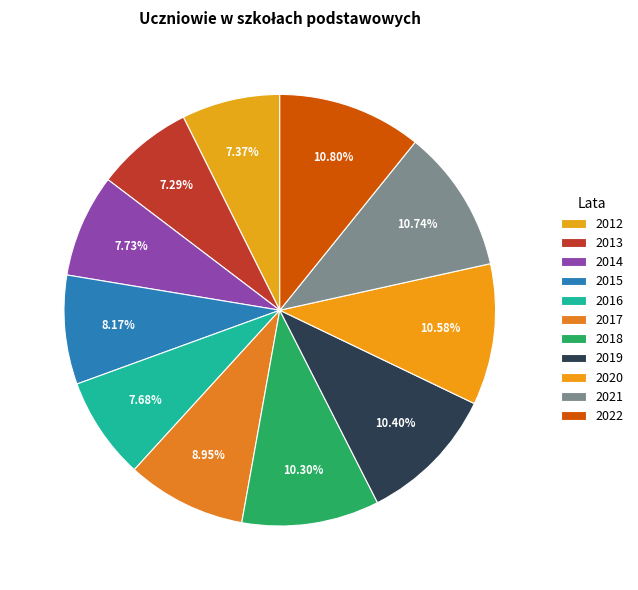

To the nearest percent, what is the difference between the 2013 and 2015 slice percentages?

1%